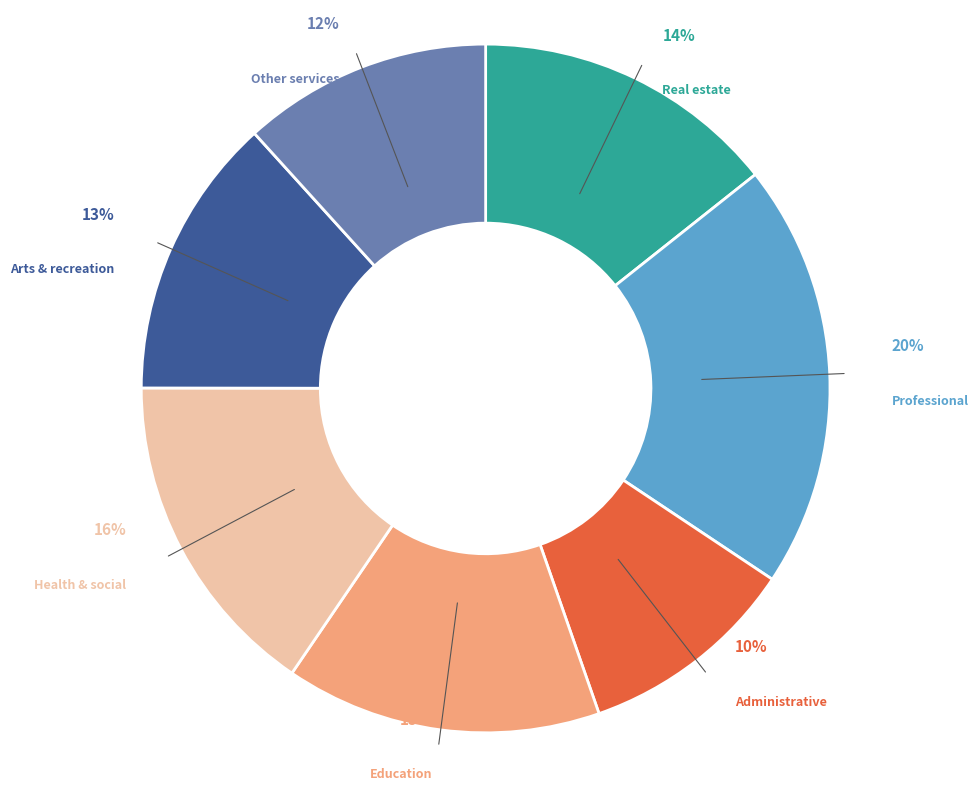

Rank the categories by value from lowest to highest.

Administrative, Other services, Arts & recreation, Real estate, Education, Health & social, Professional